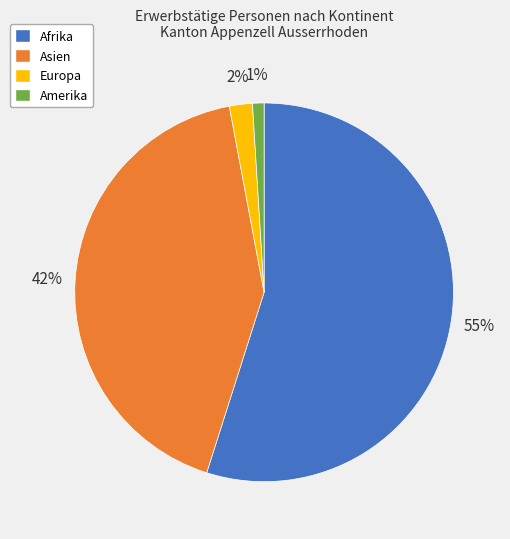

To the nearest percent, what percentage of the pie is Afrika?

55%